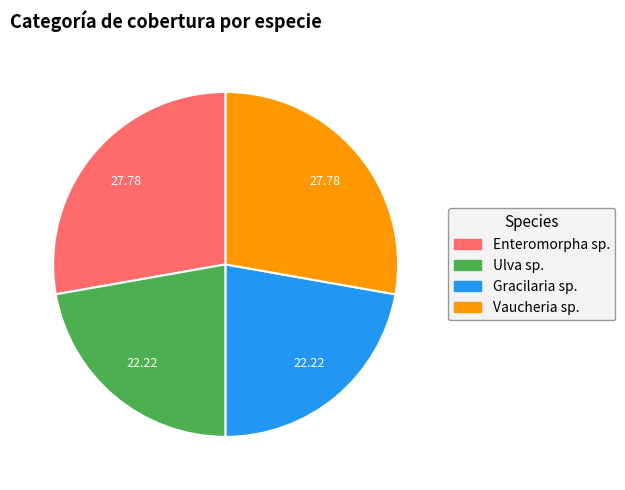

Is there a majority slice in this chart?

No